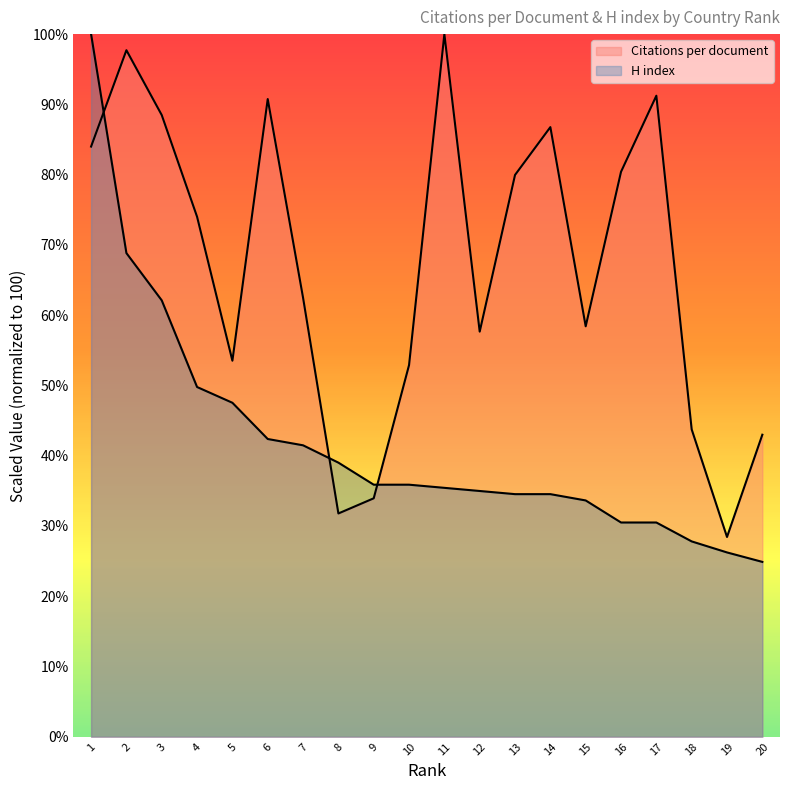

Read the Citations per document value at 3.

88.5